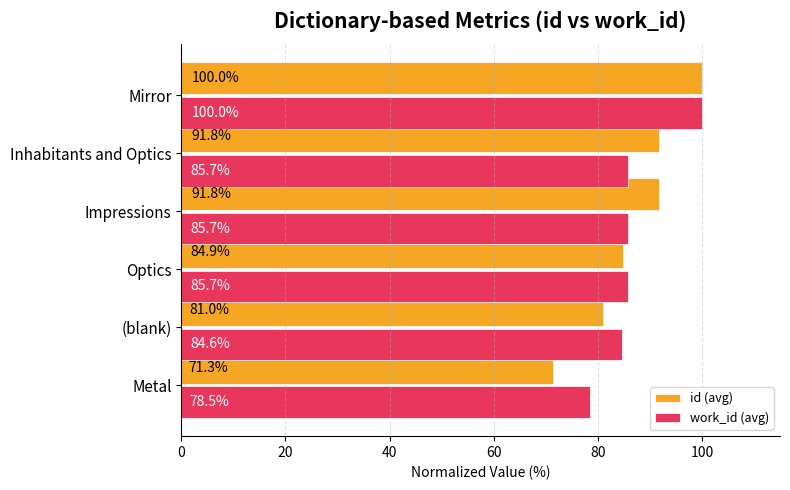

What is the average value of the id (avg) series?

86.8